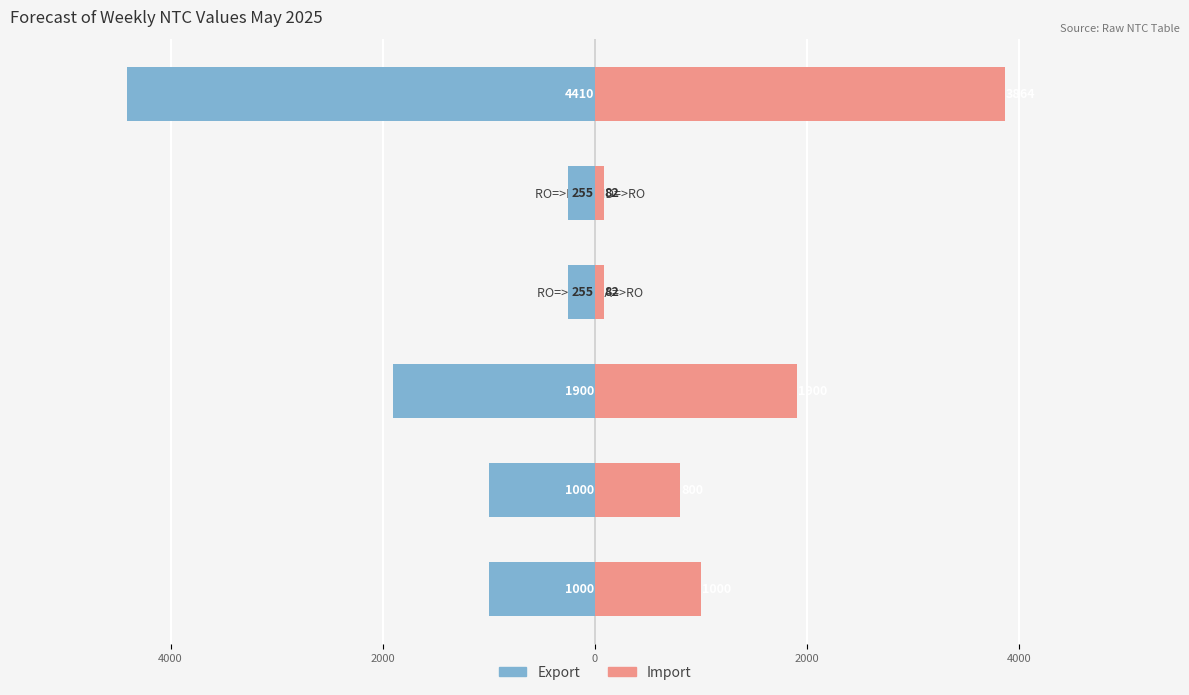

What are all the series names shown in the legend?

Export, Import